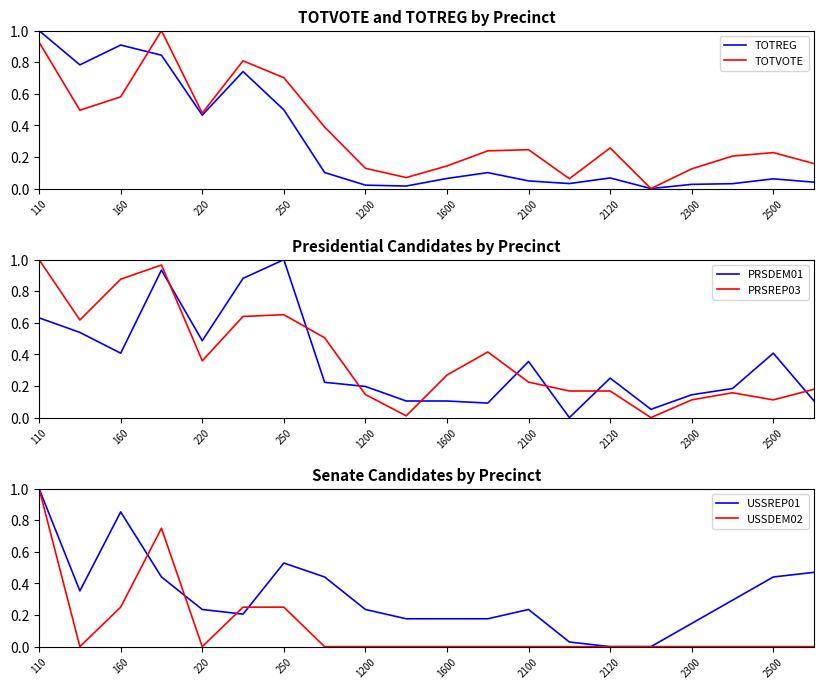

Count the USSDEM02 values in the range 0 to 1.

20